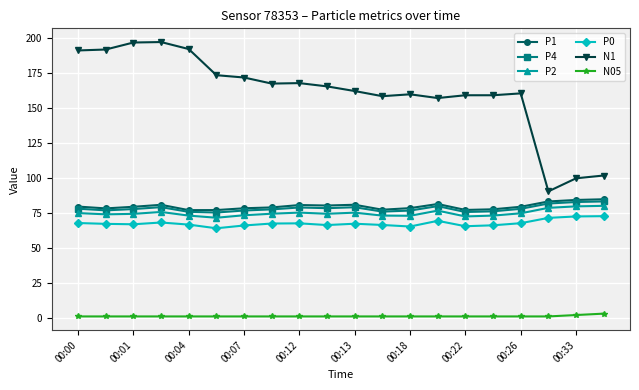

True or false: P4 and P0 cross at least once.

False